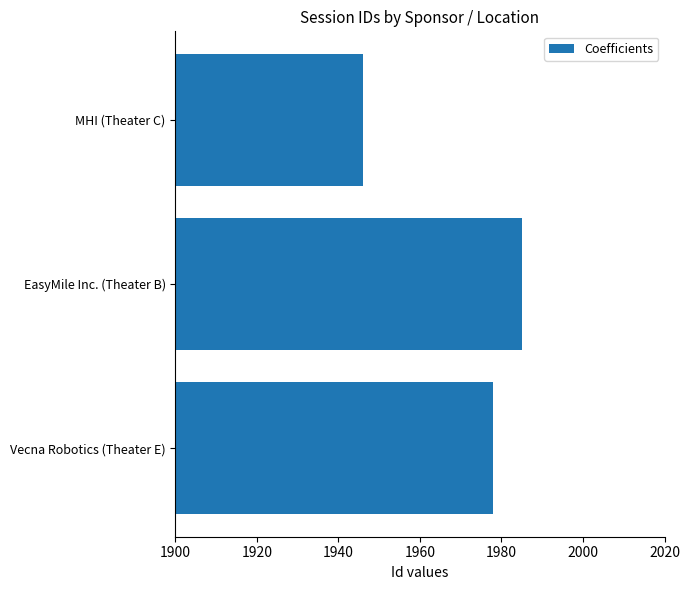

The value at MHI (Theater C) is 1946. True or false?

True